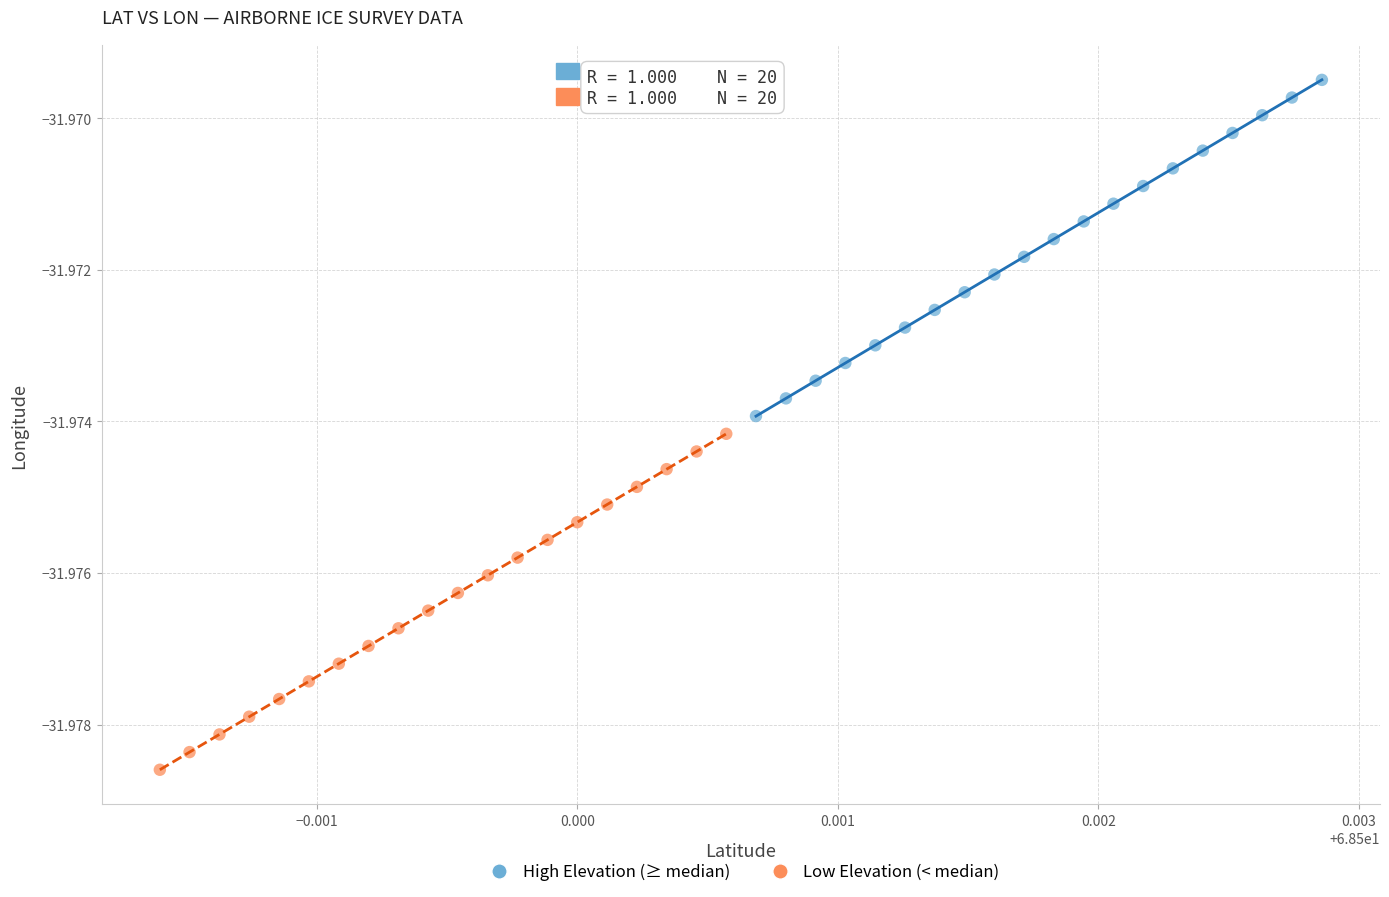

Which series has the widest spread of Y values?

High Elevation (≥ median)